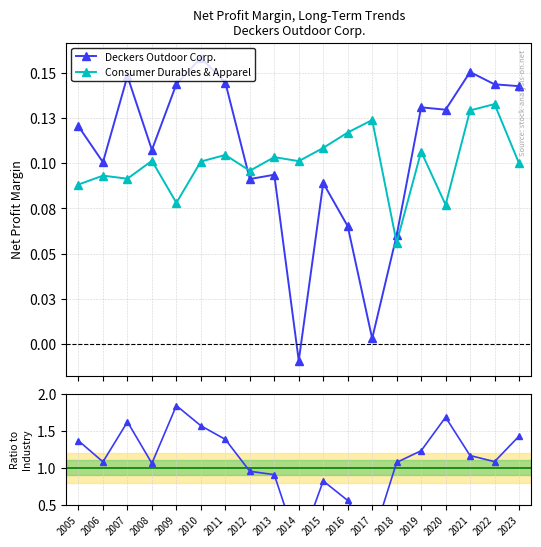

How many lines are shown in the chart?

3